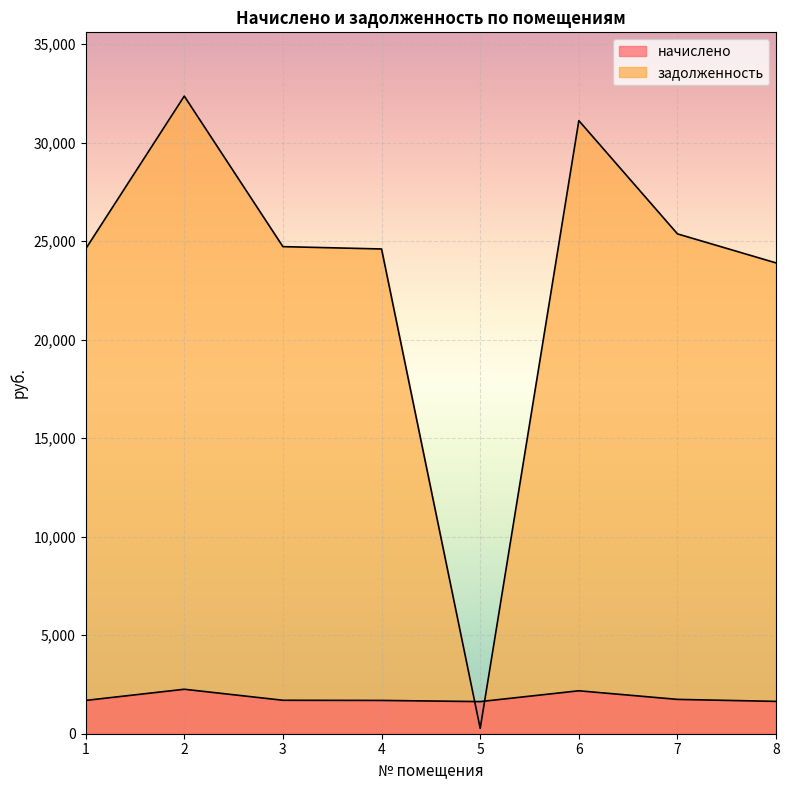

Which series has the widest spread of values?

задолженность